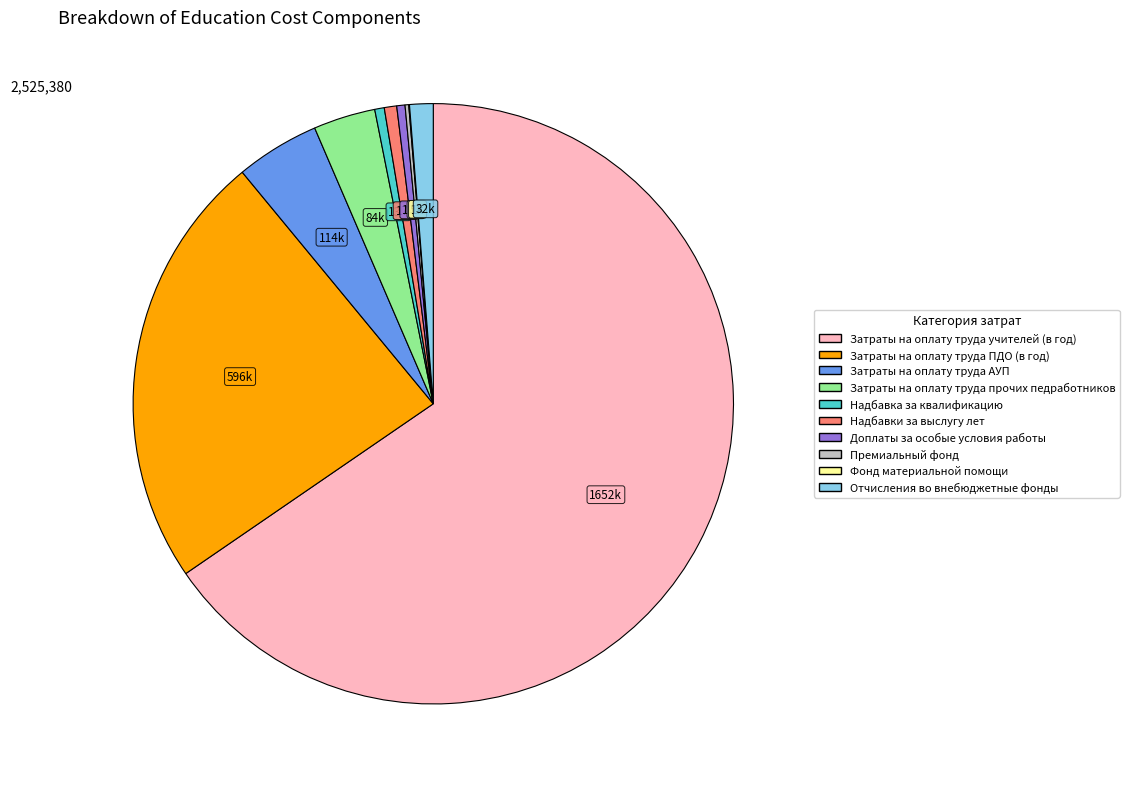

The Надбавка за квалификацию slice represents 11% of the pie. True or false?

False